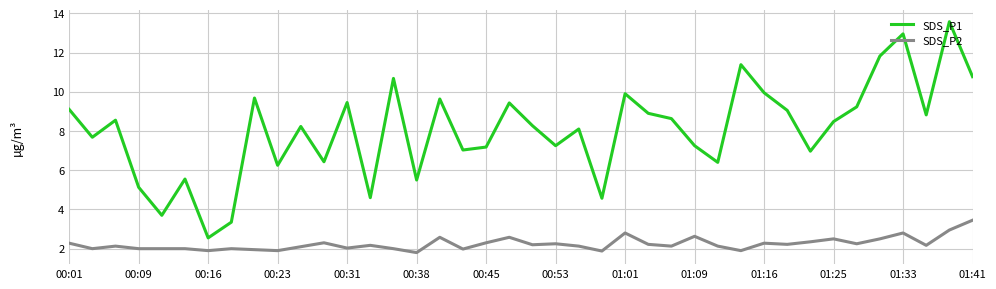

What is the difference between the maximum and second lowest values in the SDS_P2 series?

1.6